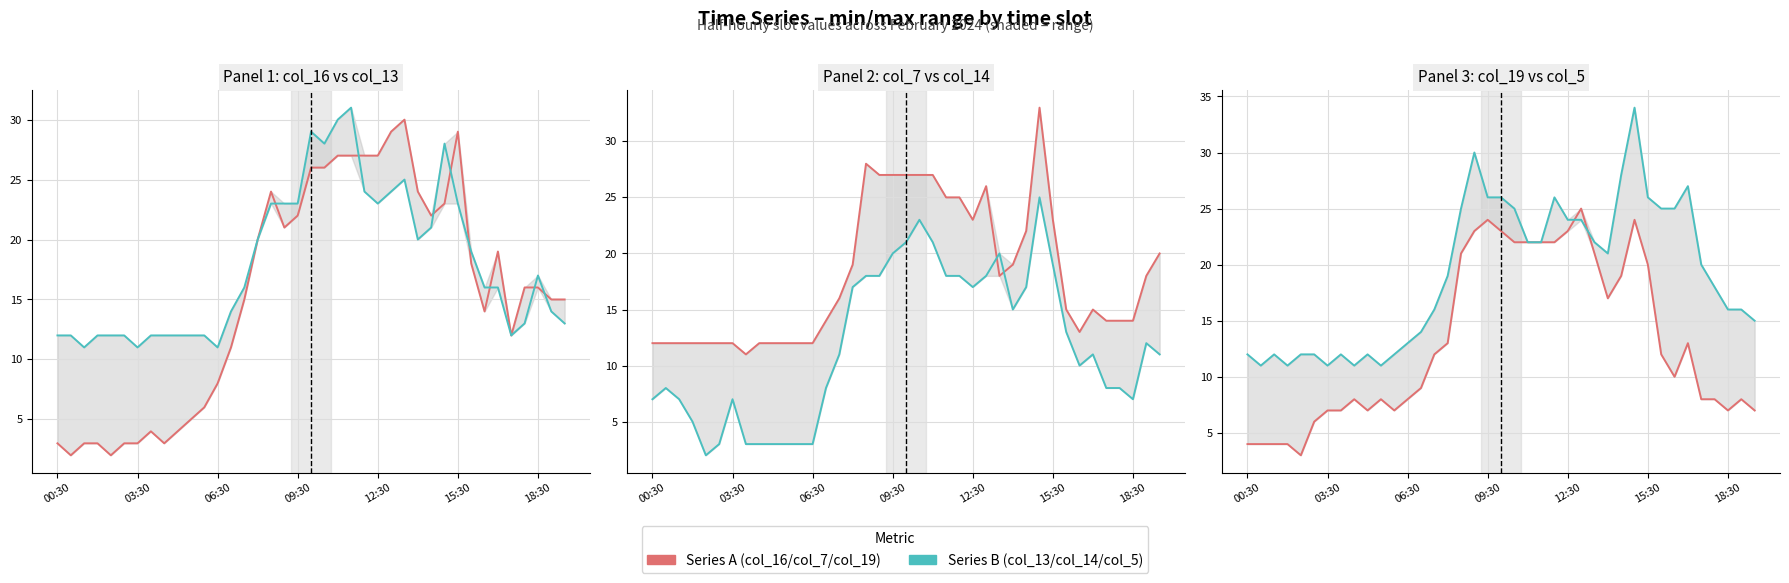

Does the chart have visible grid lines?

Yes